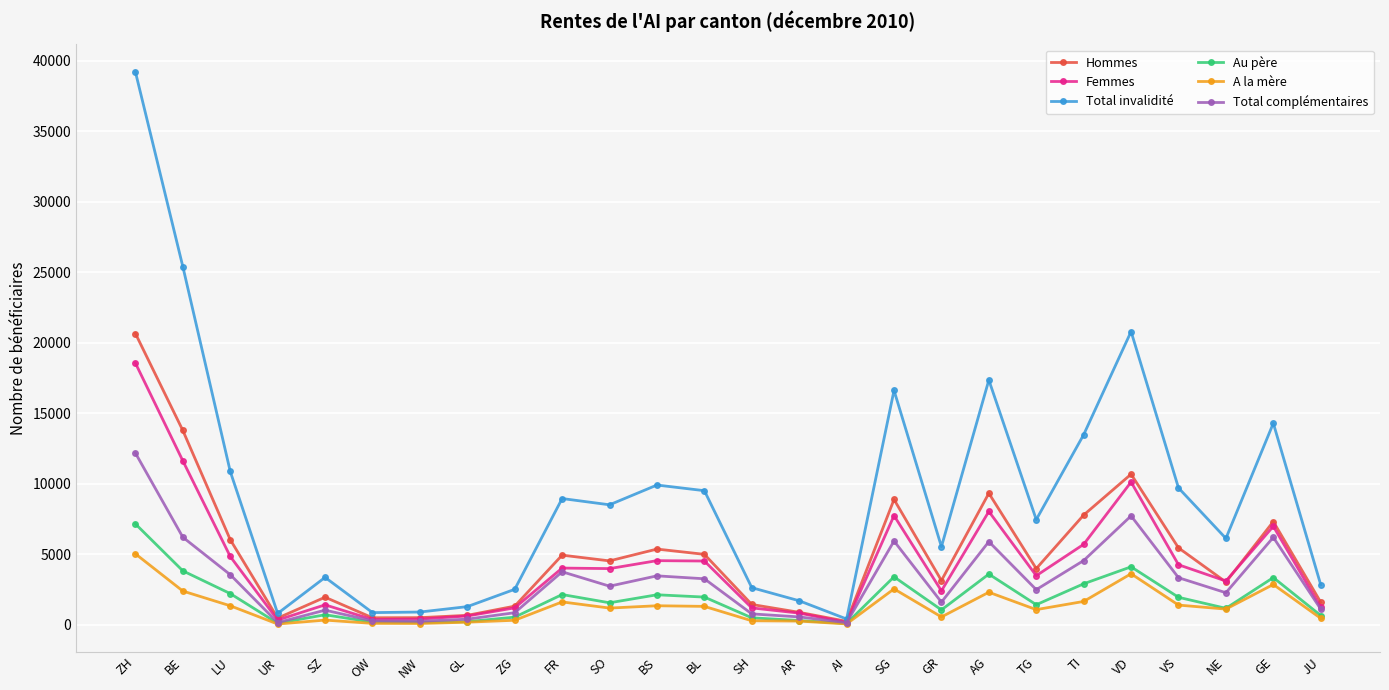

List the series in order of their peak value, lowest first.

A la mère, Au père, Total complémentaires, Femmes, Hommes, Total invalidité